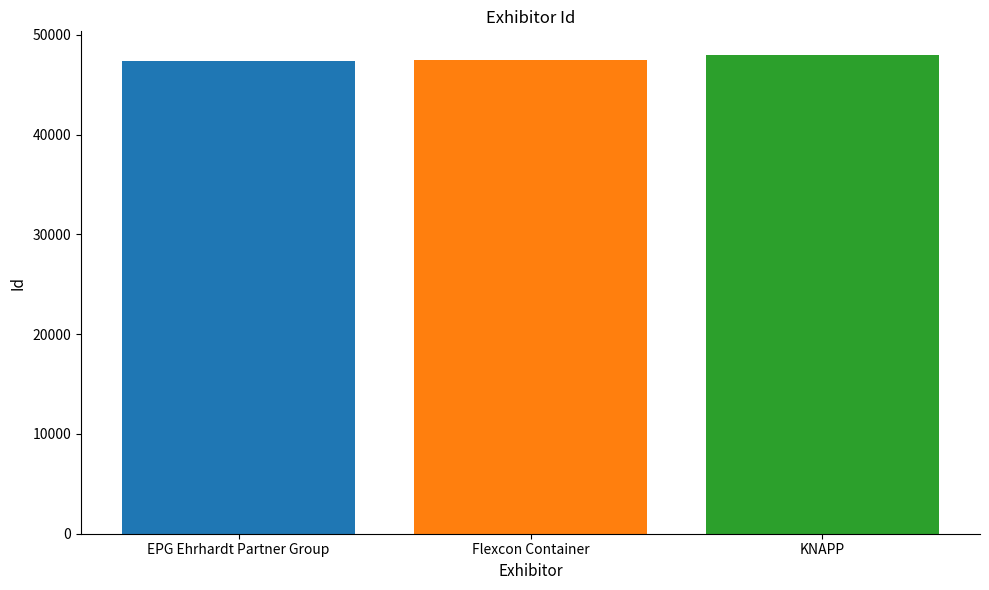

What is the greatest value displayed?

47940